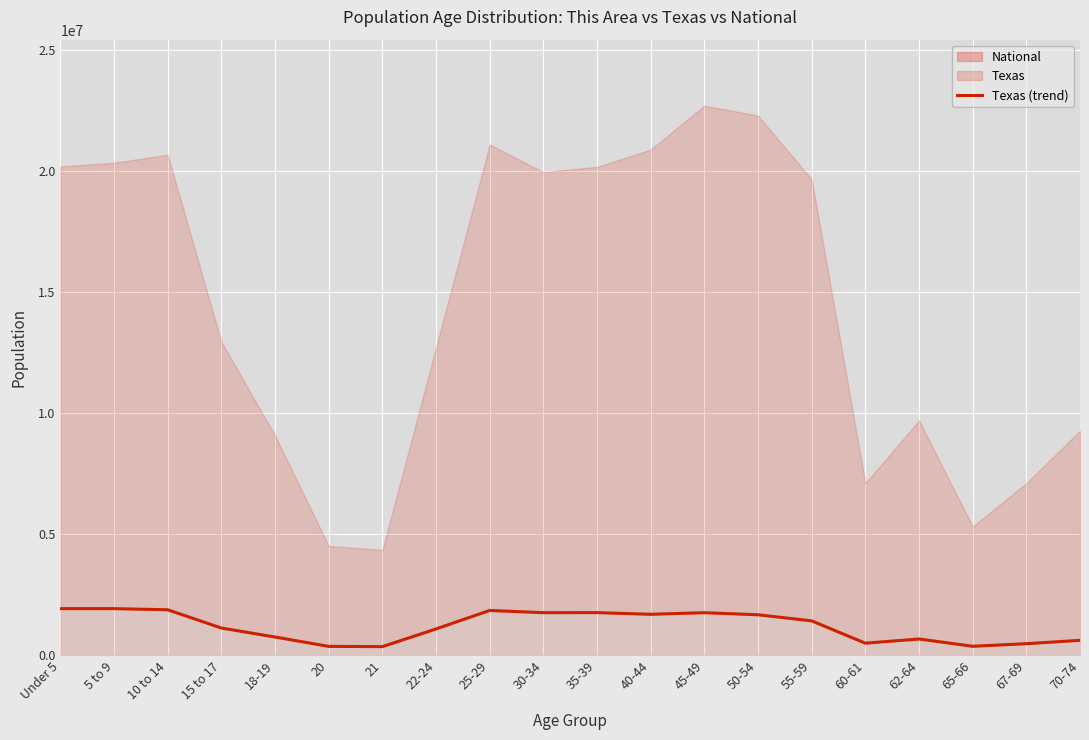

What is the change in value from 18-19 to 62-64?

-81646